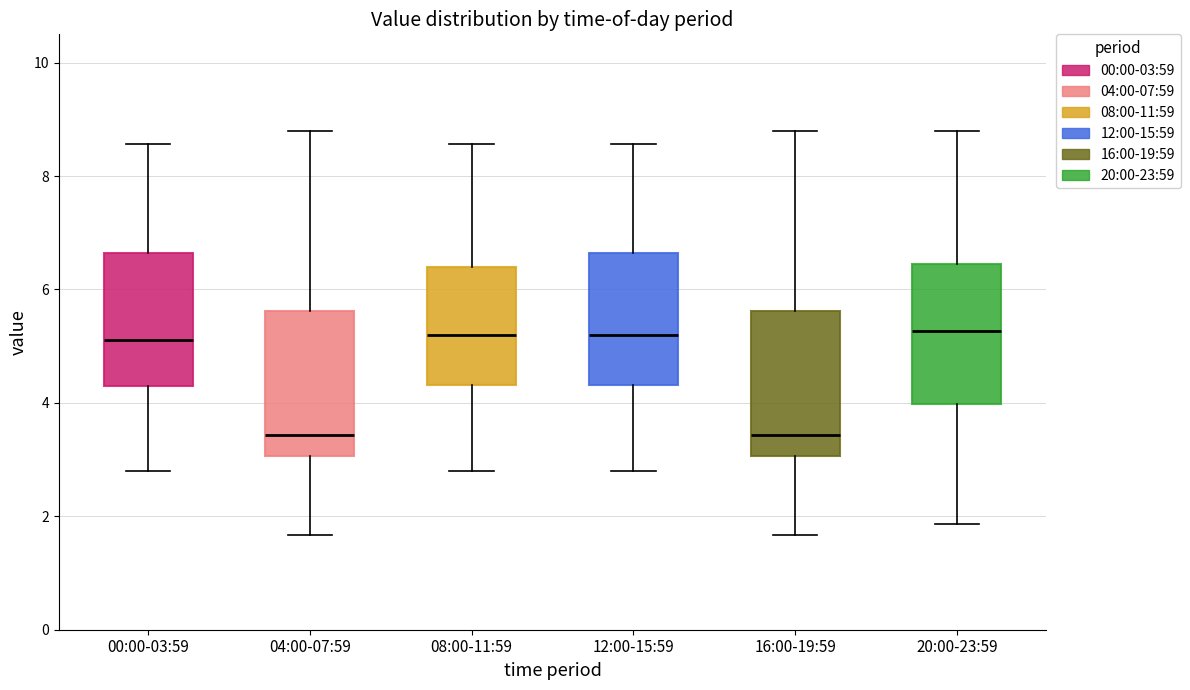

Reading left to right, read every box against the y-axis: the position of its median line, the range the box covers, and the ends of its whiskers. The values are not printed on the chart, so give them approximately, as read against the axis.

00:00-03:59: median 5.2, box 4.2 to 6.6, whiskers 2.8 to 8.6
04:00-07:59: median 3.4, box 3.0 to 5.6, whiskers 1.6 to 8.8
08:00-11:59: median 5.2, box 4.4 to 6.4, whiskers 2.8 to 8.6
12:00-15:59: median 5.2, box 4.4 to 6.6, whiskers 2.8 to 8.6
16:00-19:59: median 3.4, box 3.0 to 5.6, whiskers 1.6 to 8.8
20:00-23:59: median 5.2, box 4.0 to 6.4, whiskers 1.8 to 8.8